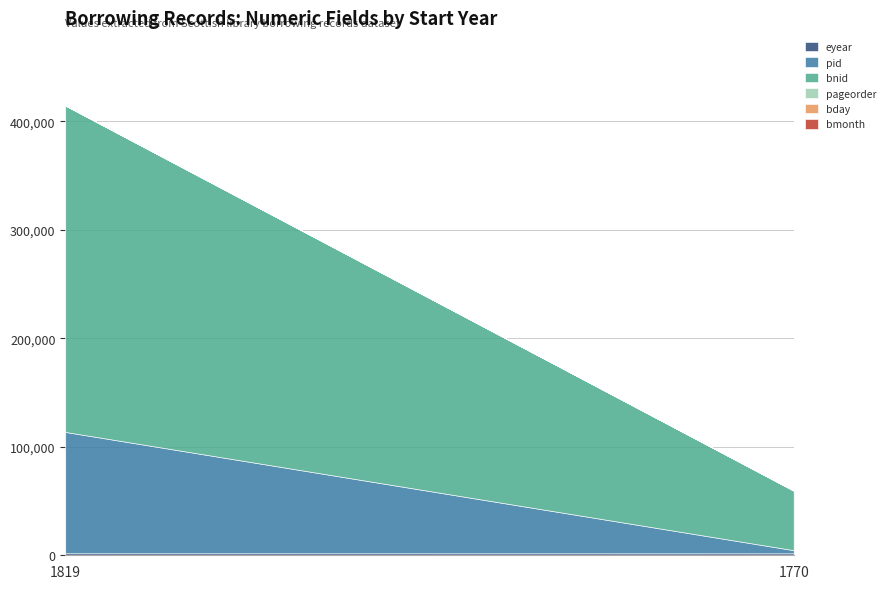

What are all the series names shown in the legend?

eyear, pid, bnid, pageorder, bday, bmonth